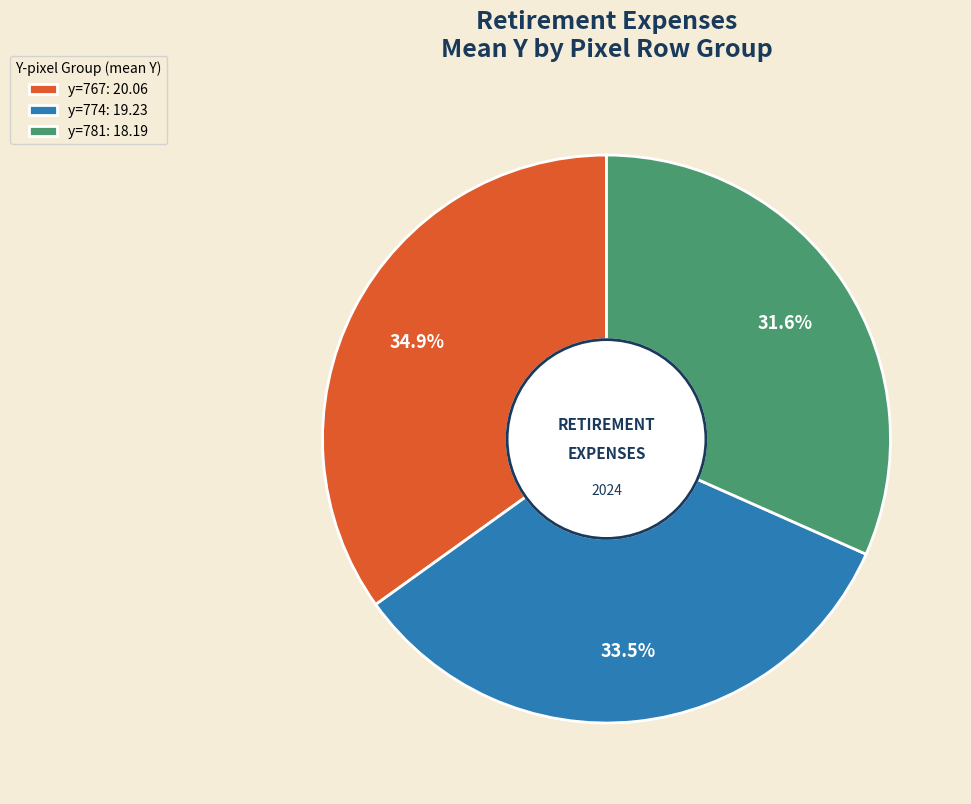

Which has a higher value, y=767: 20.06 or y=774: 19.23?

y=767: 20.06